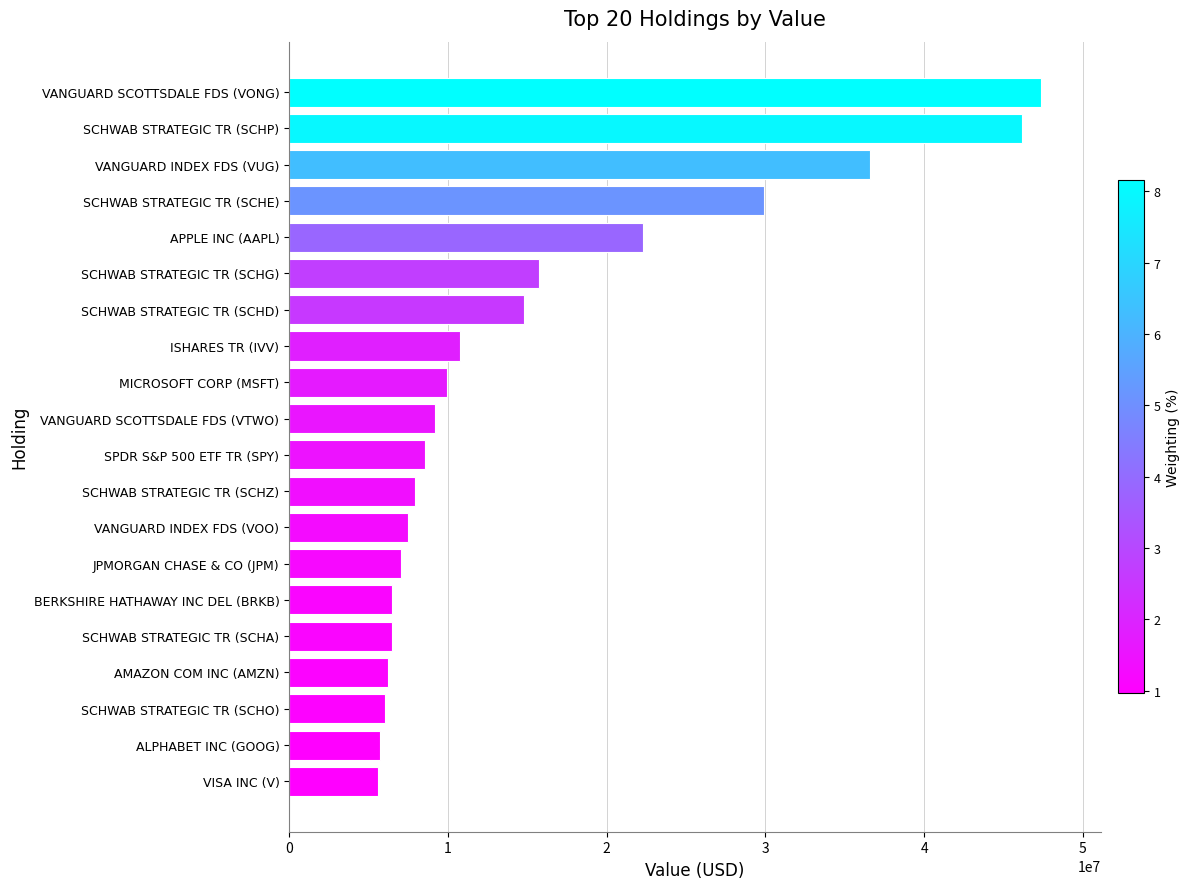

How many bars are there in total?

20